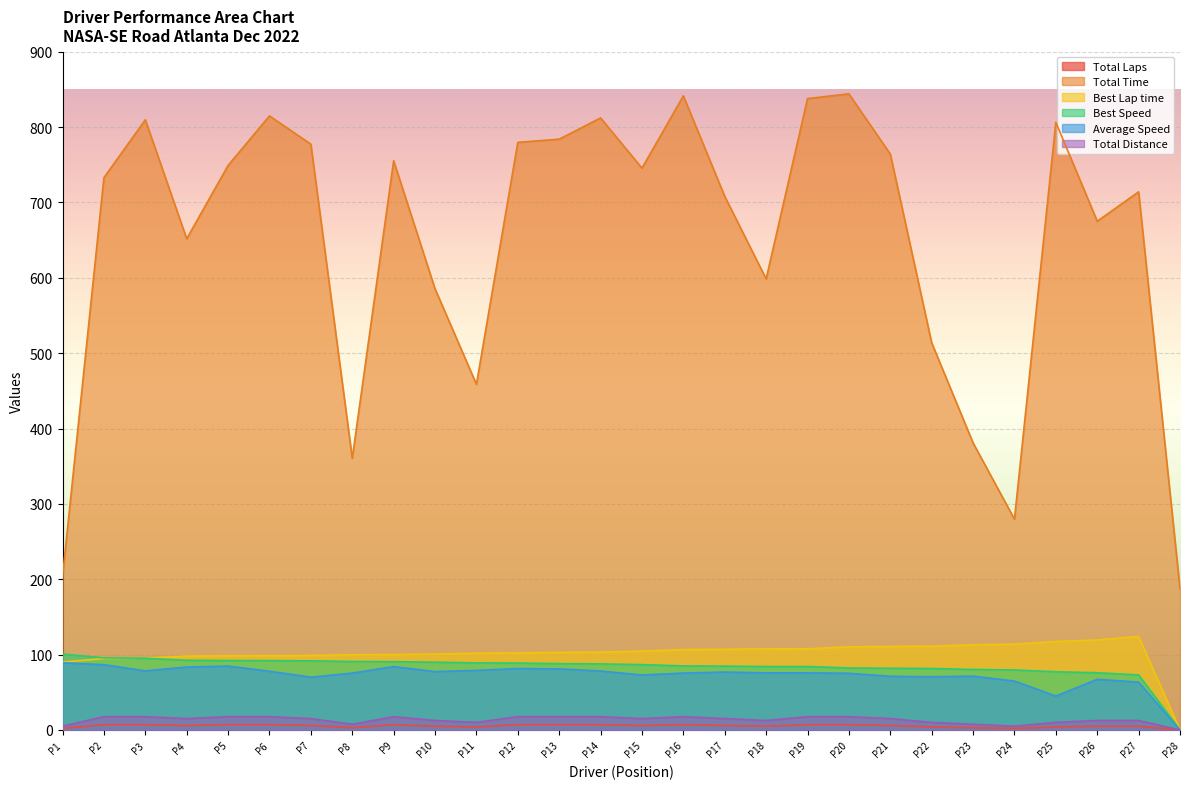

True or false: Total Distance and Average Speed intersect in this chart.

False